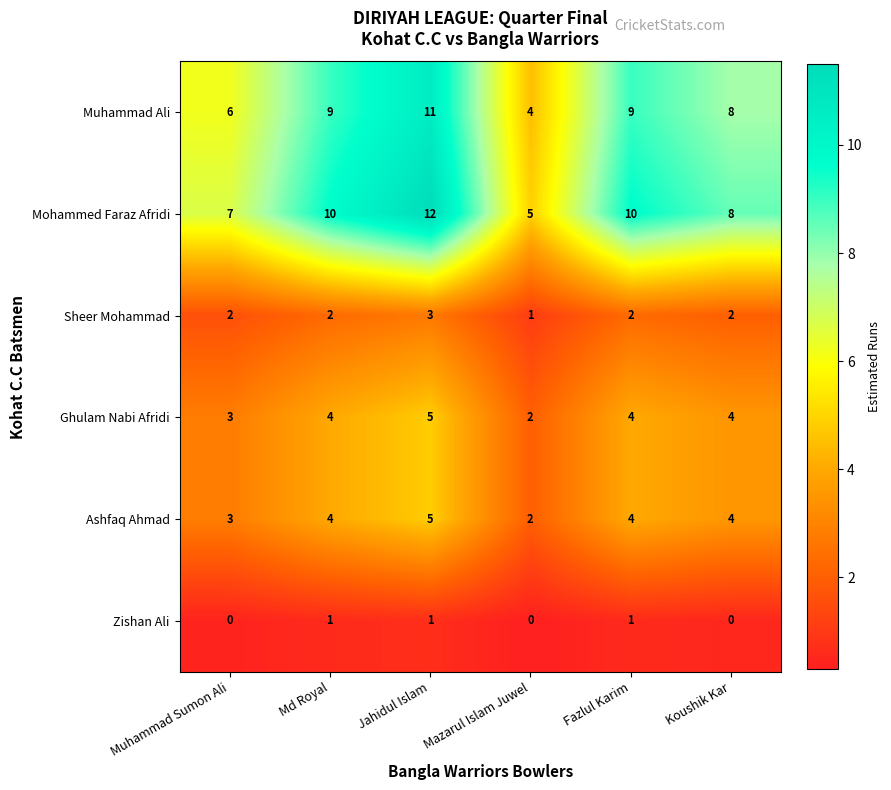

What is the highest value of the Mohammed Faraz Afridi series?

12